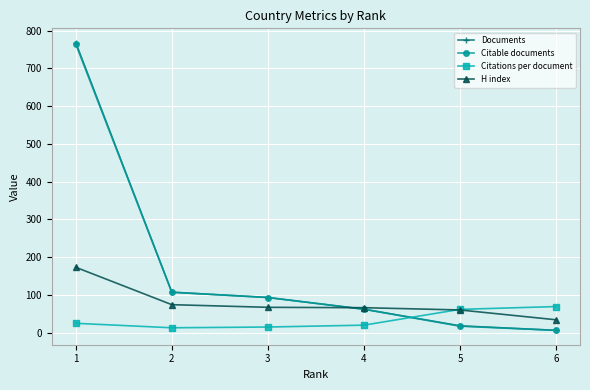

The value of Citations per document at 4 is 19.8. True or false?

True